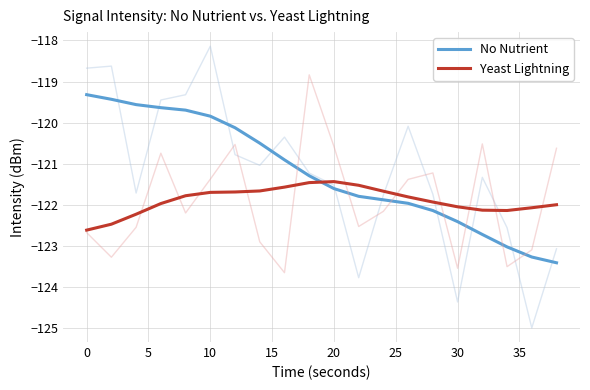

What is the lowest value of the Yeast Lightning series?

-122.6